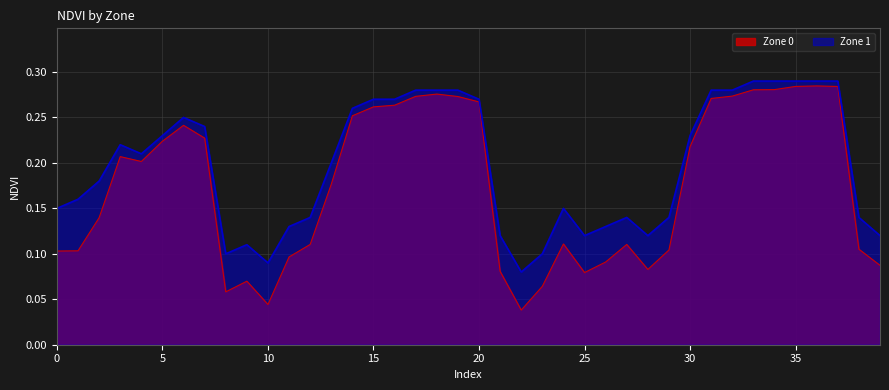

At which category does Zone 1 reach its first local peak?

3